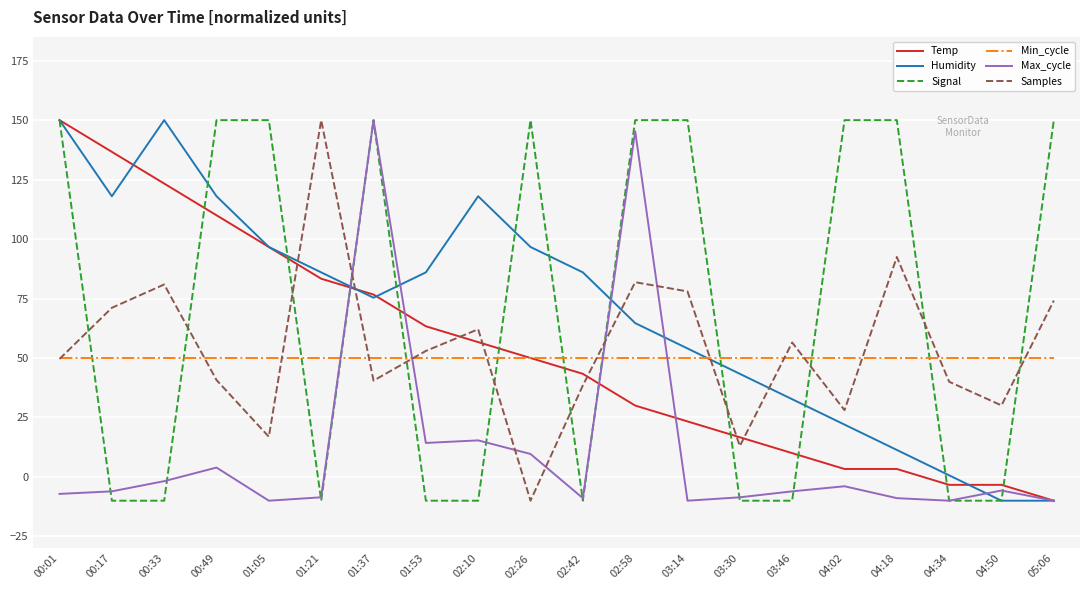

Is the value of Max_cycle at 00:49 greater than the value of Signal at 02:58?

No